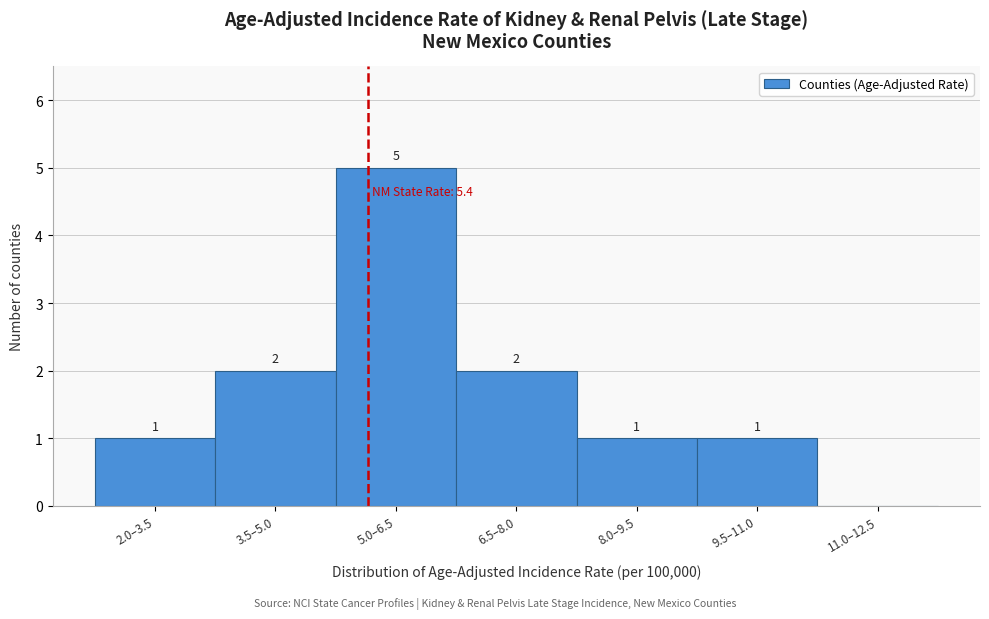

Reading left to right, what are all the values shown in this chart?

2.0–3.5=1	3.5–5.0=2	5.0–6.5=5	6.5–8.0=2	8.0–9.5=1	9.5–11.0=1	11.0–12.5=0